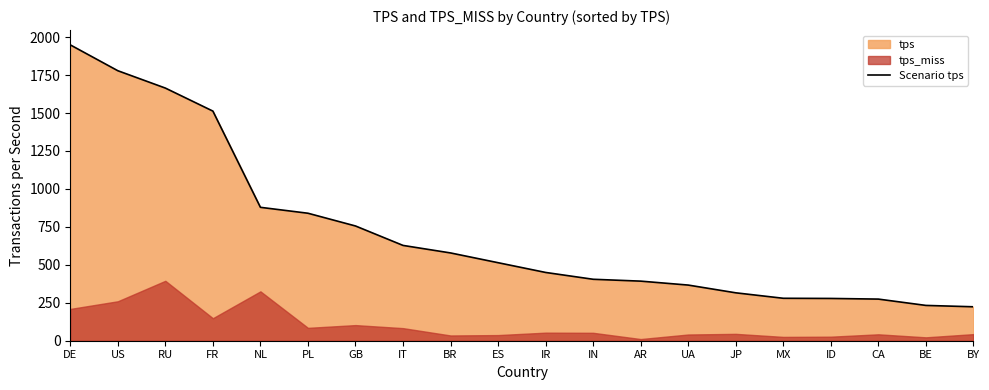

What is the maximum value for Scenario tps?

1948.7